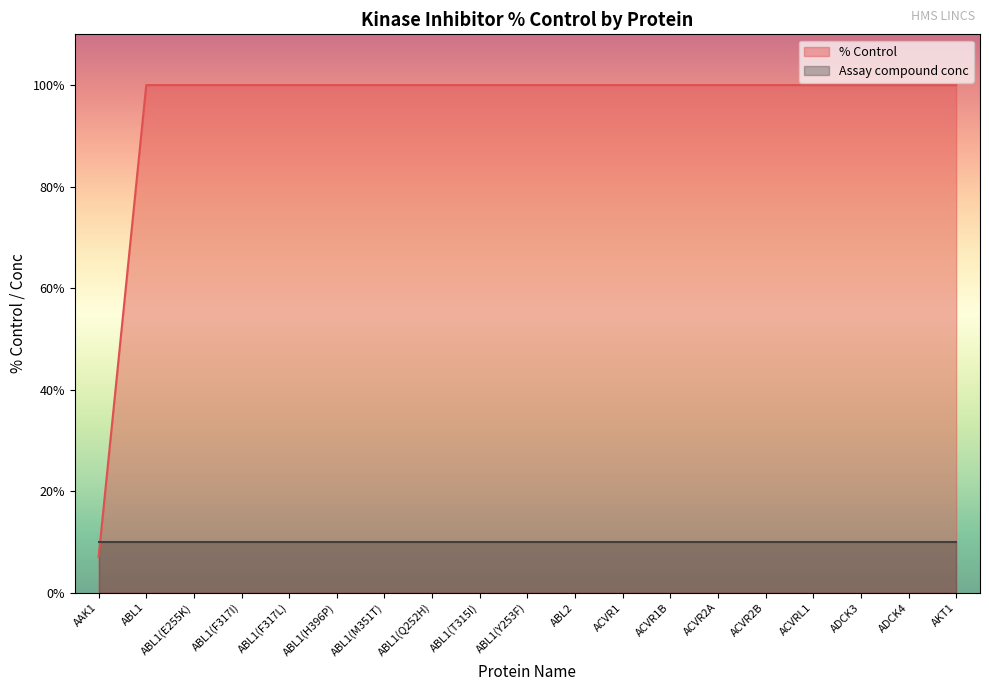

What is the approximate value at ACVR1B, to the nearest 10?

100